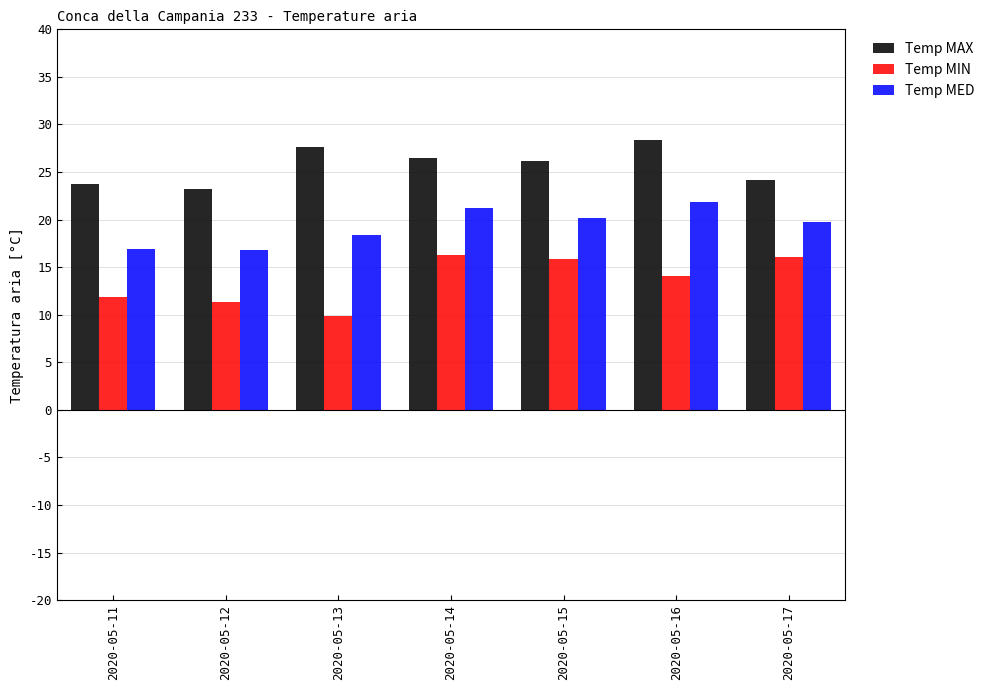

Is it true that Temp MED equals 16.8 at 2020-05-12?

True